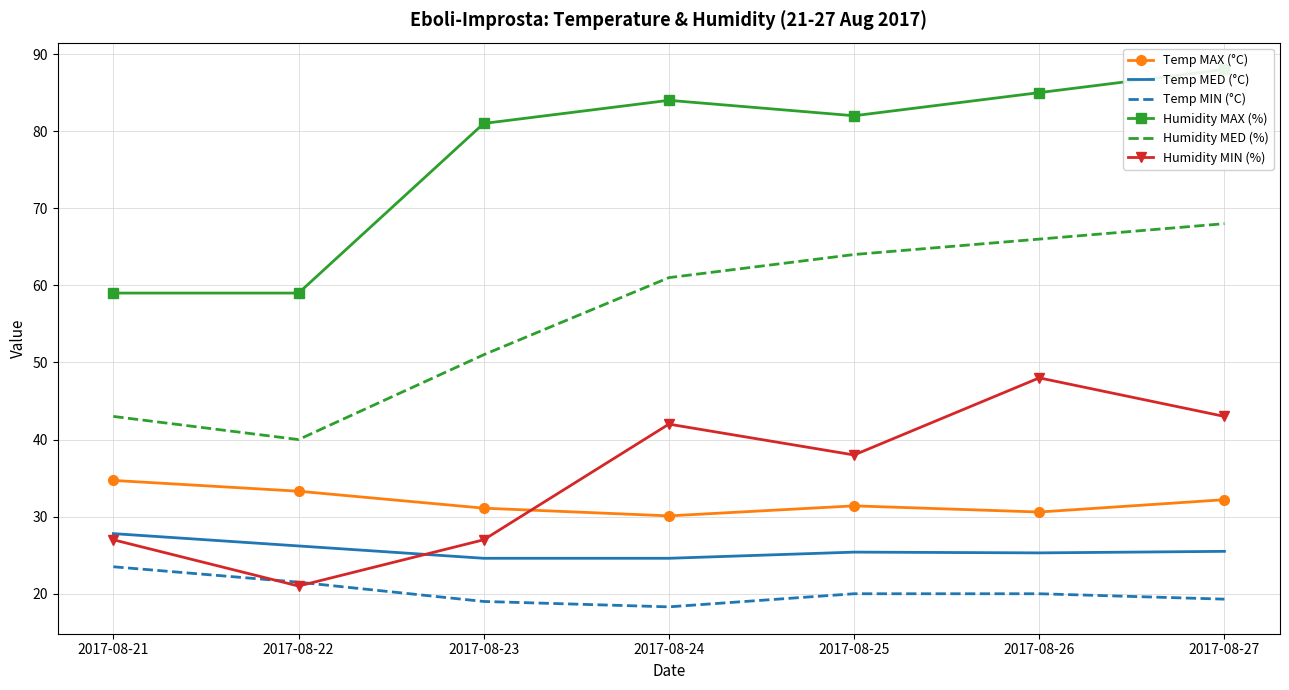

Which label corresponds to the smallest value in the chart?

2017-08-24